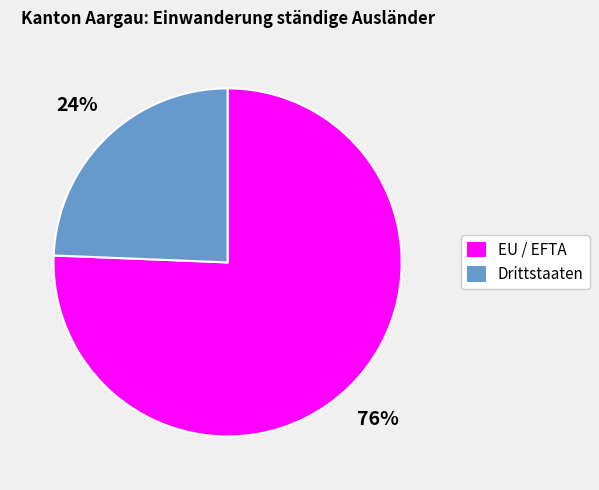

Count the number of slices in the pie.

2